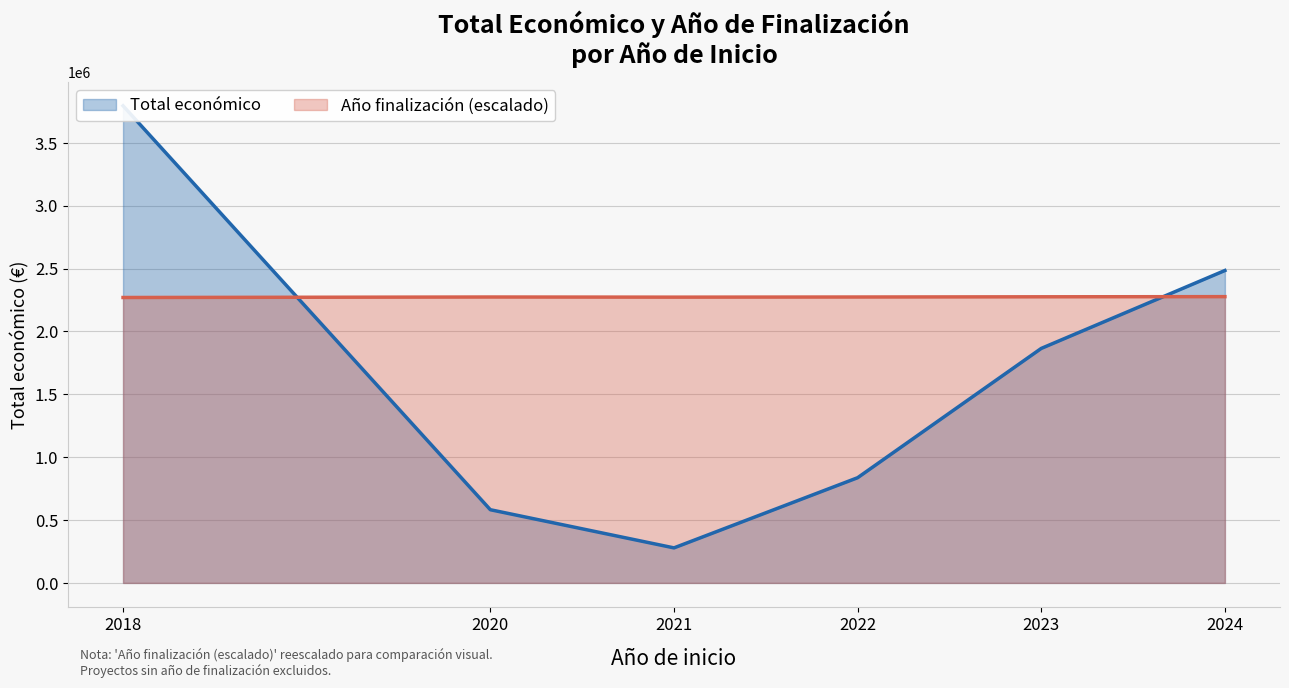

Between 2021 and 2023, which is larger?

2023